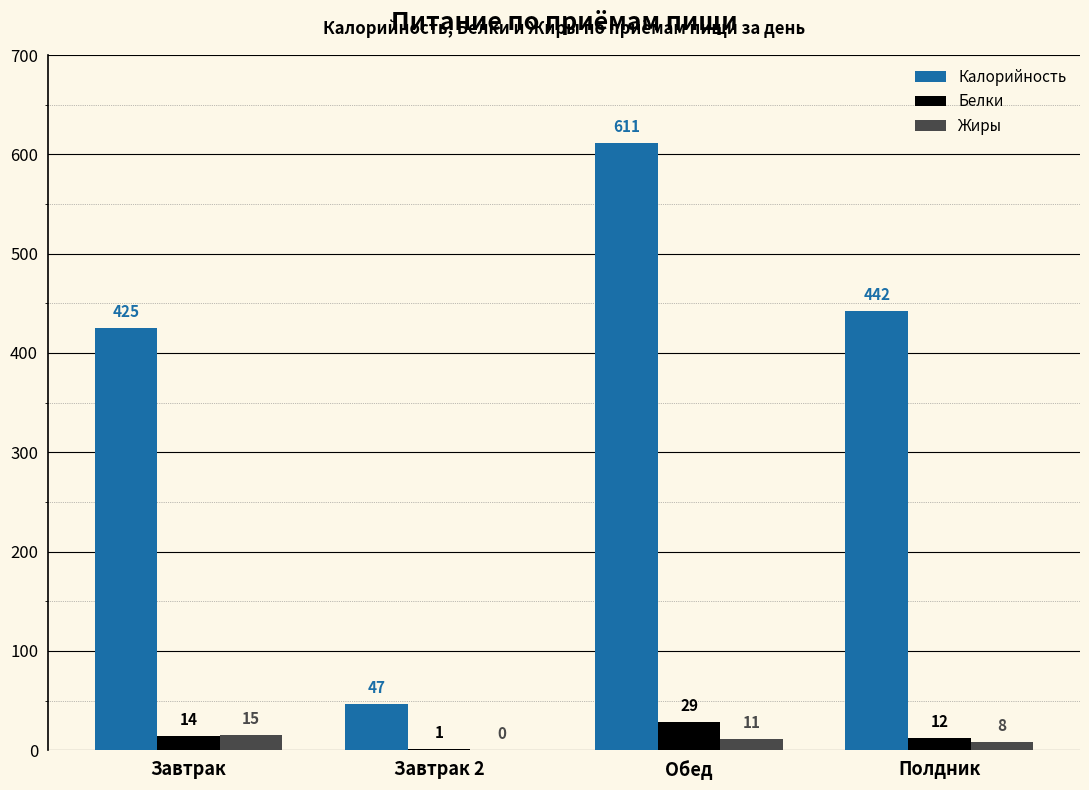

Does the chart contain stacked bars?

No